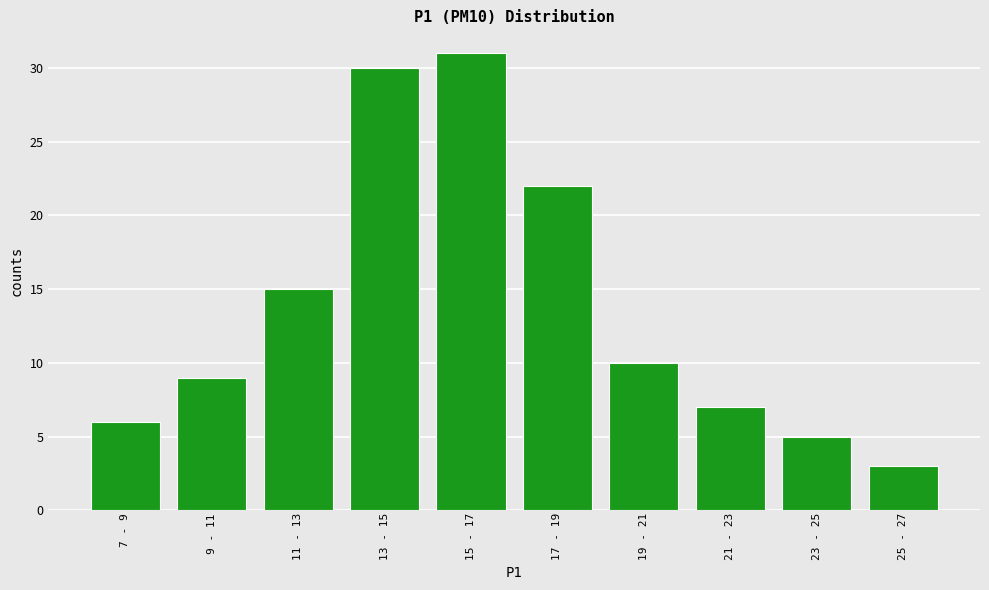

Reading left to right, extract all data points from this chart.

7 - 9=6	9 - 11=9	11 - 13=15	13 - 15=30	15 - 17=31	17 - 19=22	19 - 21=10	21 - 23=7	23 - 25=5	25 - 27=3